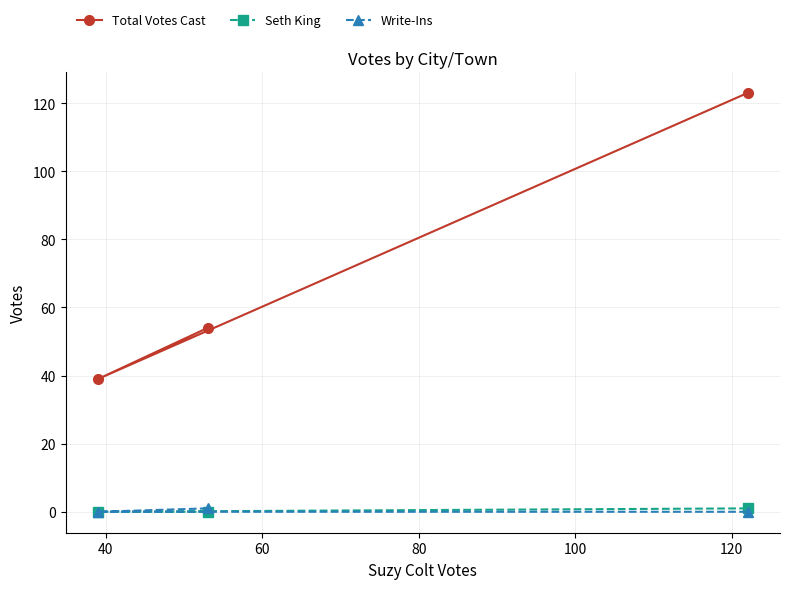

Which series has the largest range (max minus min)?

Total Votes Cast